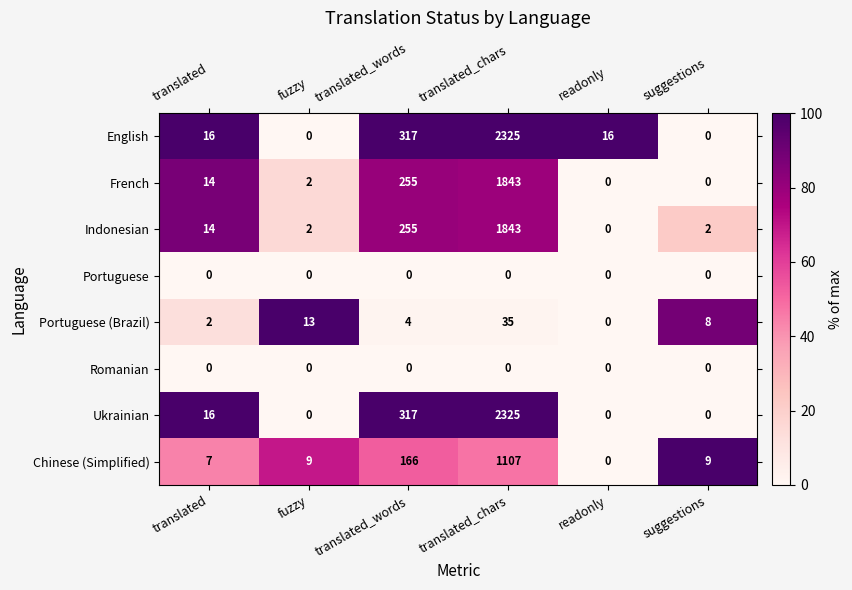

What is the average value of the French series?

352